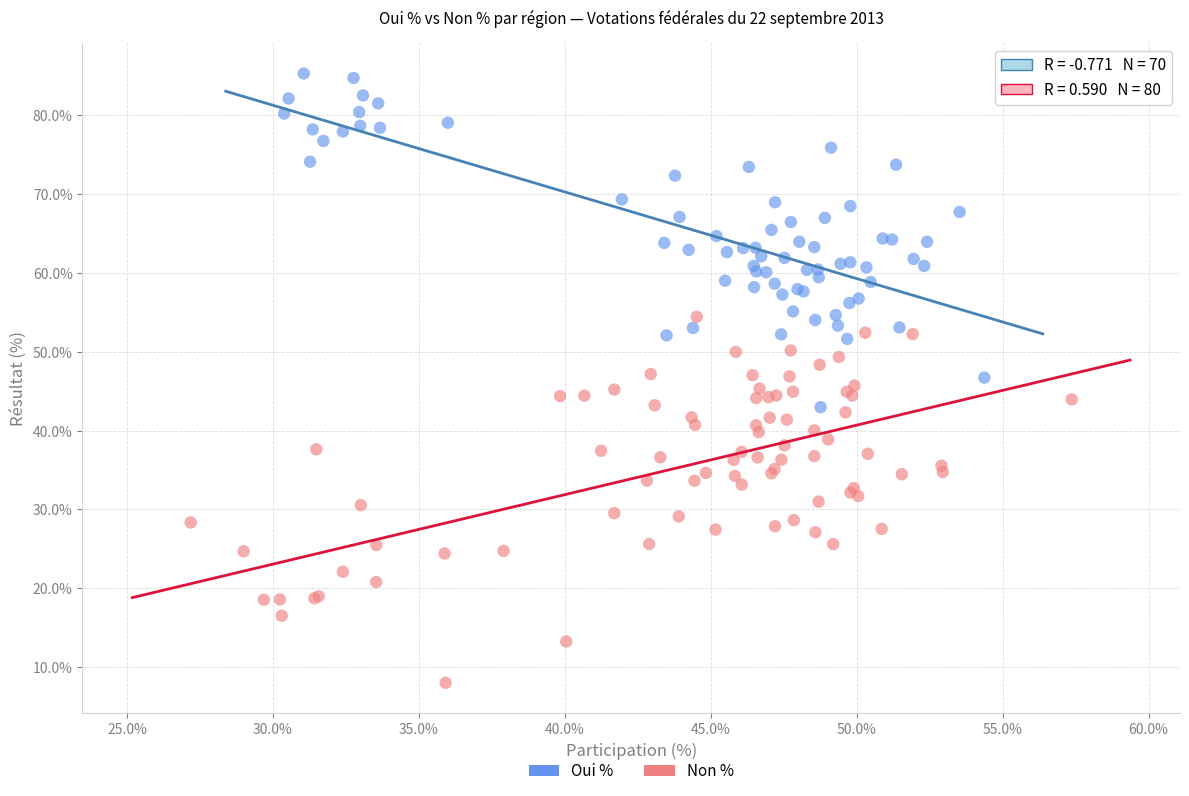

Which series contains the highest Y value?

Oui %